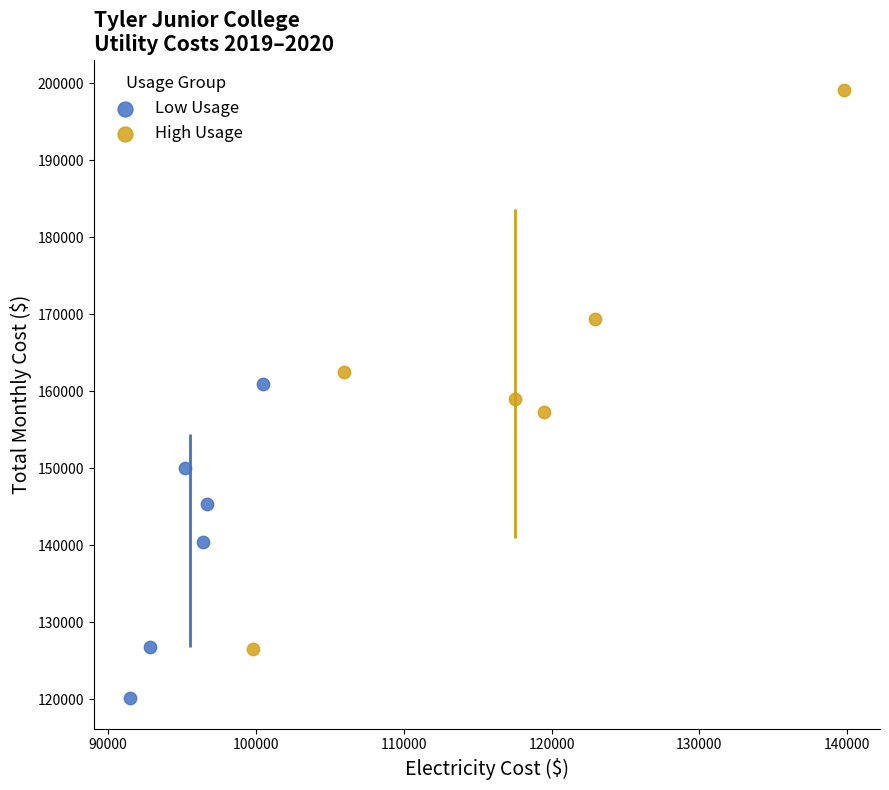

What are all the series names shown in the legend?

Low Usage, High Usage